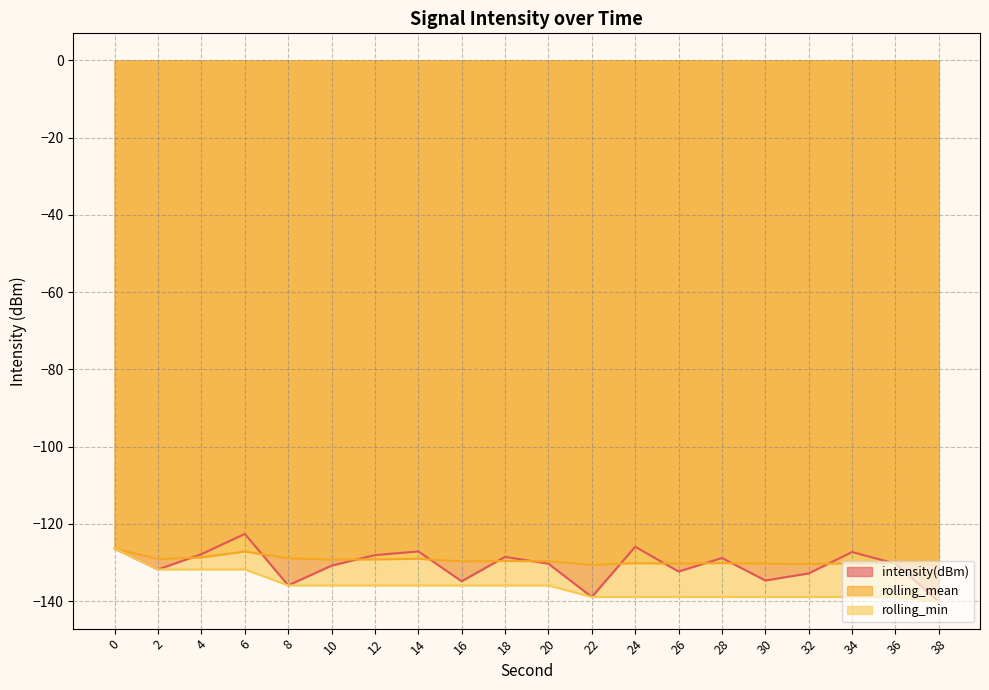

Which category has the lowest value across all series?

38